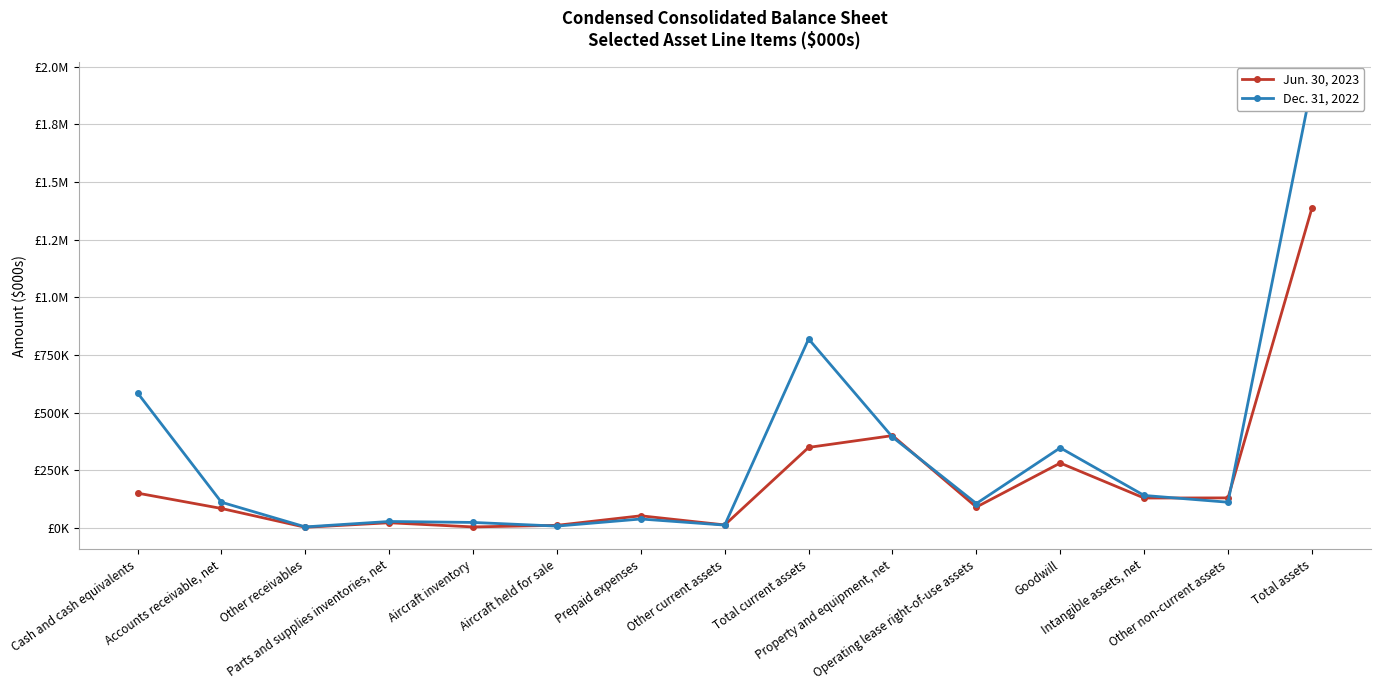

Reading left to right, list all the values displayed in this chart.

Jun. 30, 2023: Cash and cash equivalents=151828	Accounts receivable, net=85352	Other receivables=3872	Parts and supplies inventories, net=23423	Aircraft inventory=5383	Aircraft held for sale=12388	Prepaid expenses=53626	Other current assets=14001	Total current assets=349873	Property and equipment, net=401021	Operating lease right-of-use assets=91409	Goodwill=282133	Intangible assets, net=130588	Other non-current assets=131147	Total assets=1386171
Dec. 31, 2022: Cash and cash equivalents=585881	Accounts receivable, net=112383	Other receivables=5524	Parts and supplies inventories, net=29000	Aircraft inventory=24826	Aircraft held for sale=8952	Prepaid expenses=39715	Other current assets=13338	Total current assets=819619	Property and equipment, net=394559	Operating lease right-of-use assets=106735	Goodwill=348118	Intangible assets, net=141765	Other non-current assets=112429	Total assets=1923225